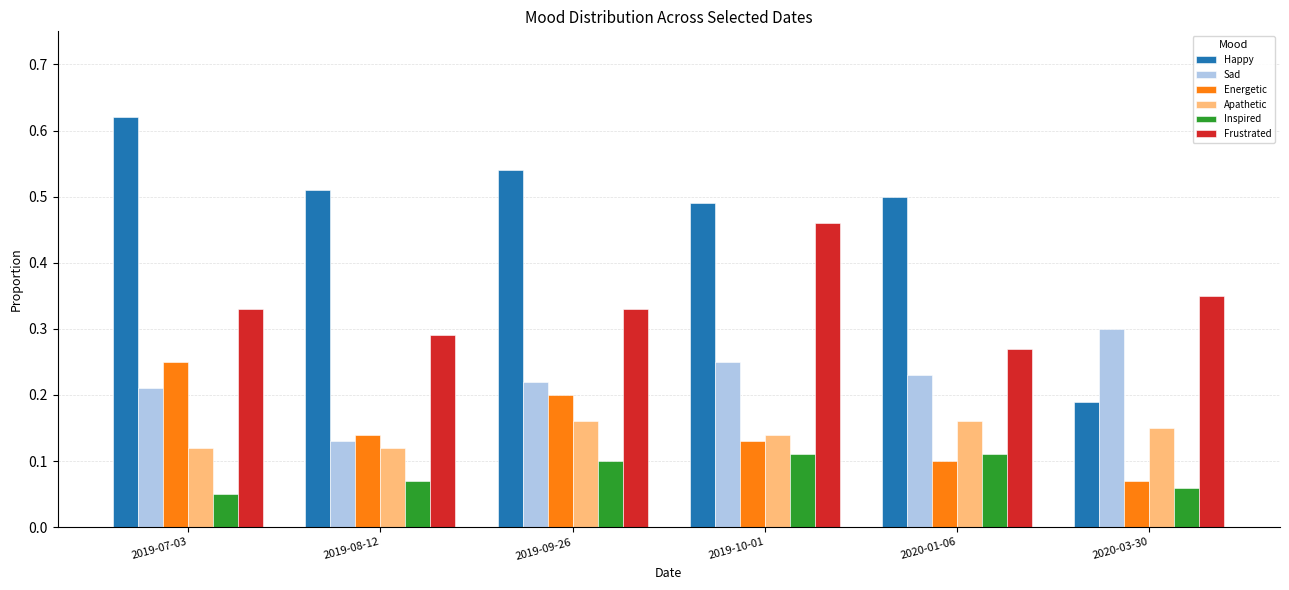

Which category has the highest value in the Sad series?

2020-03-30